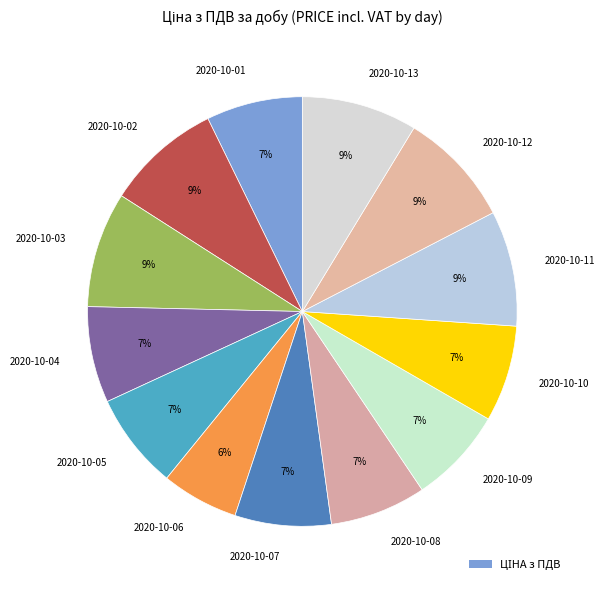

To the nearest percent, what is the average slice percentage?

8%